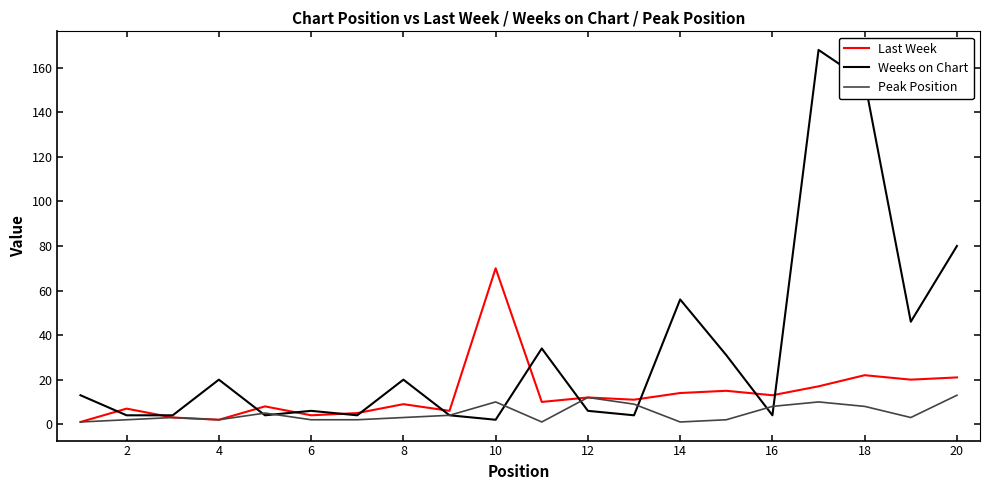

Which series has the widest spread of values?

Weeks on Chart